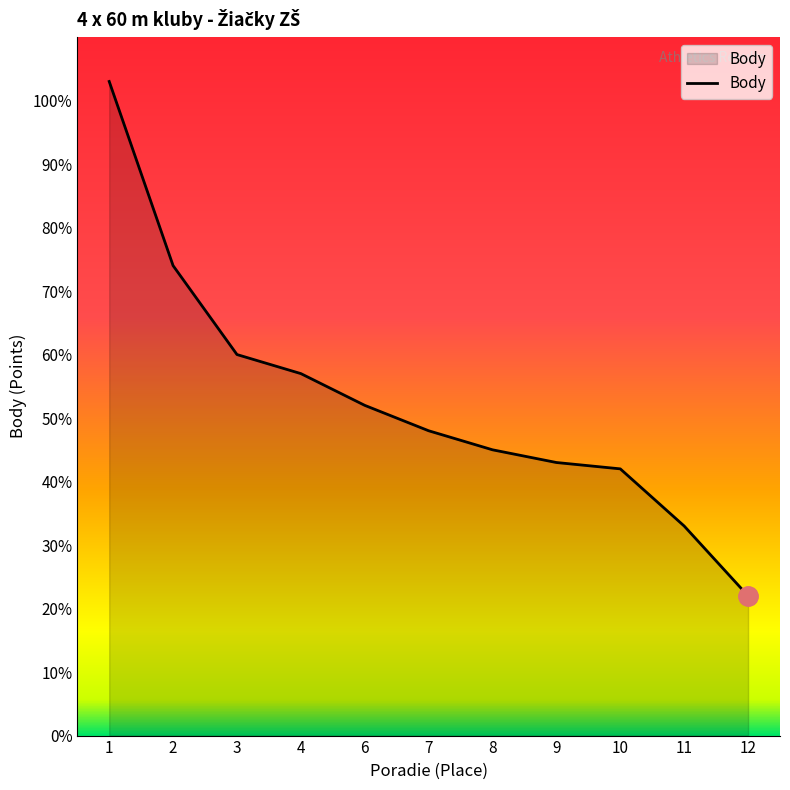

The chart shows a value of 60 at 3. True or false?

True